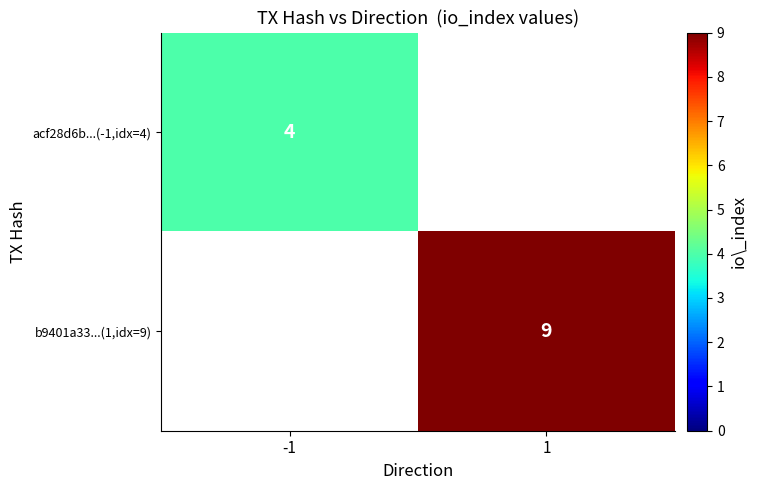

Is the value of acf28d6b...(-1,idx=4) at -1 greater than the value of b9401a33...(1,idx=9) at 1?

No